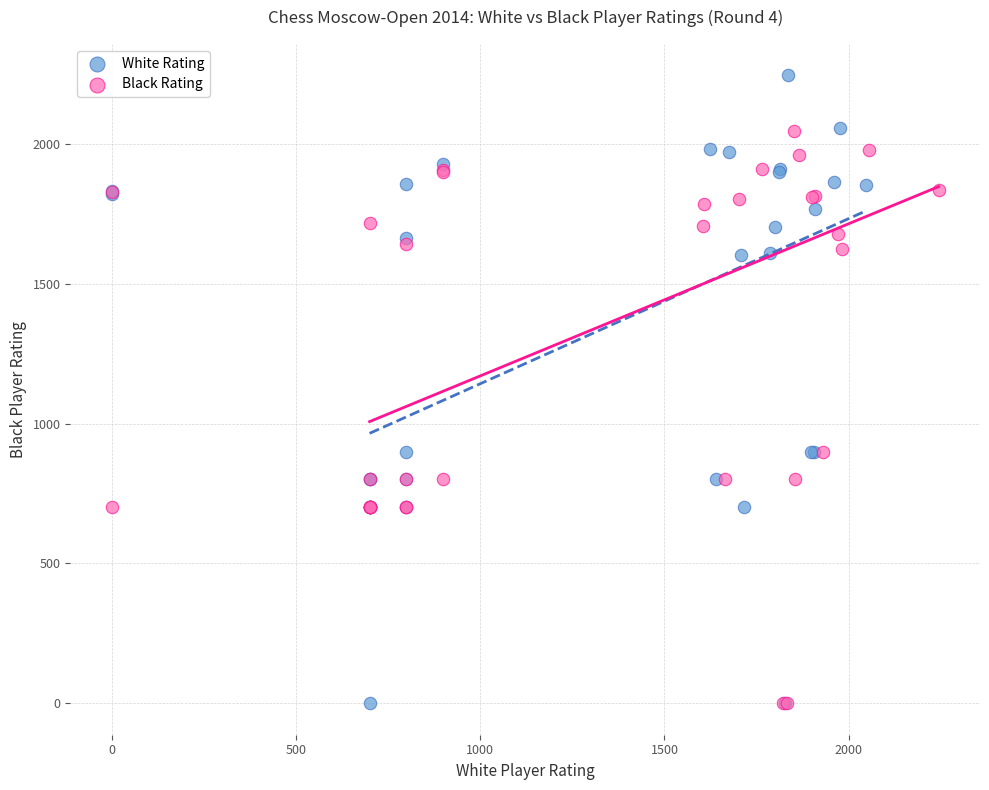

Which series contains the highest Y value?

White Rating